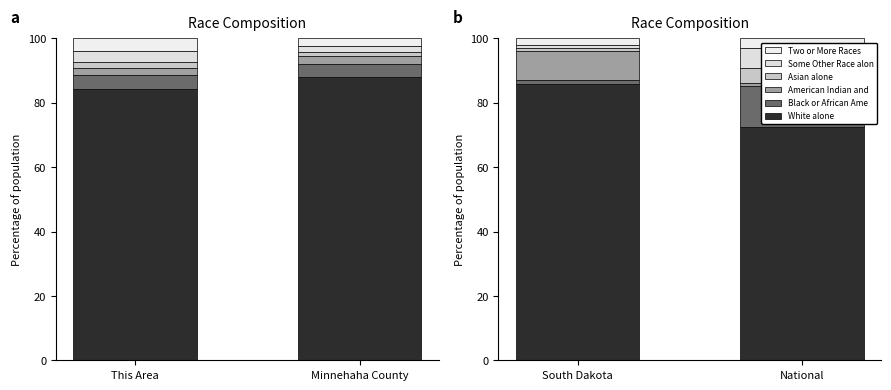

Does the chart contain any negative values?

No